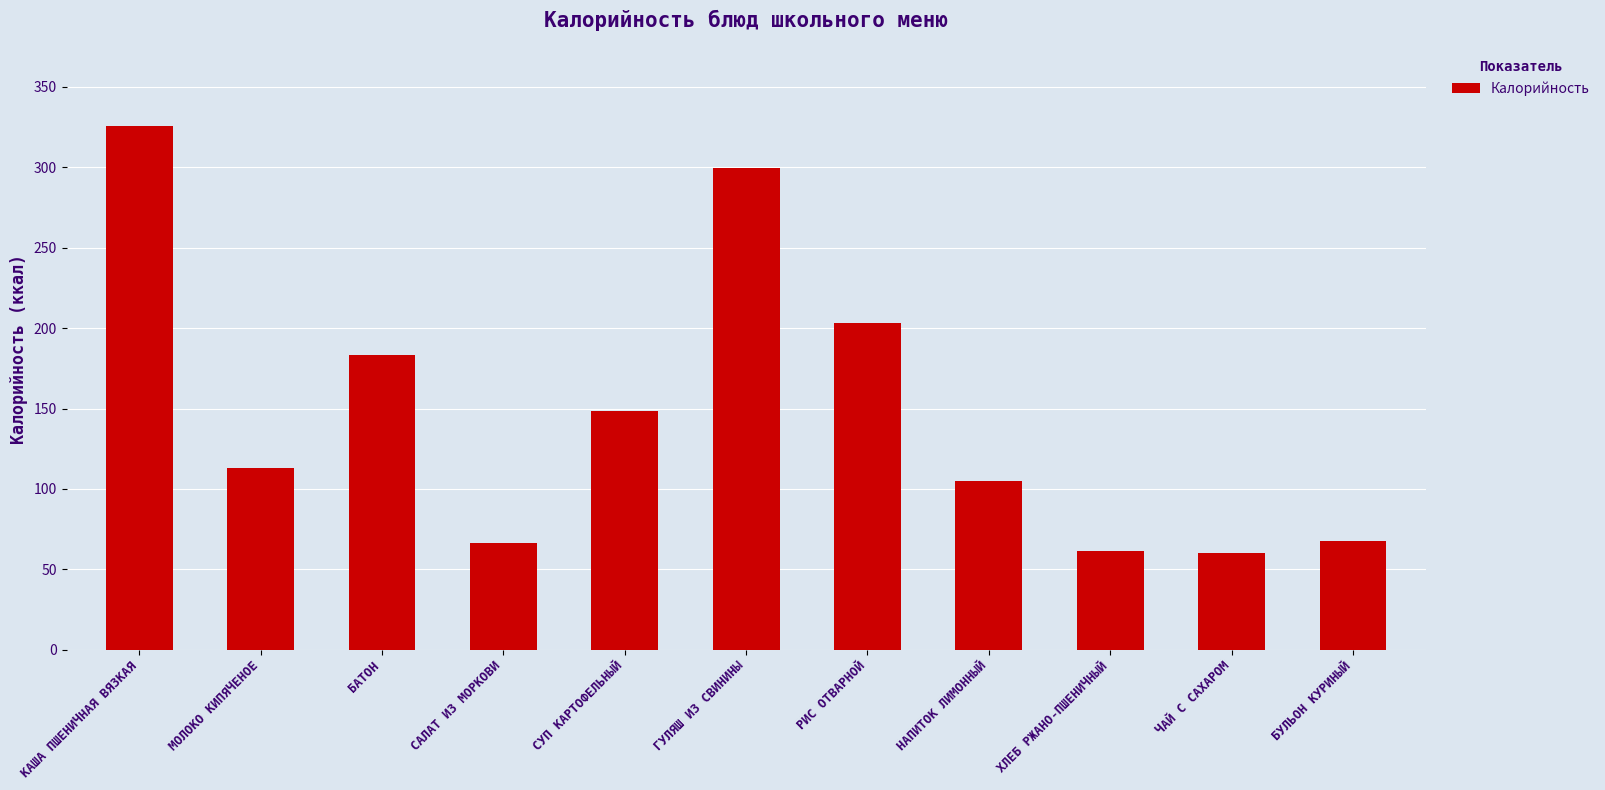

What is the difference between the maximum and minimum values?

265.4